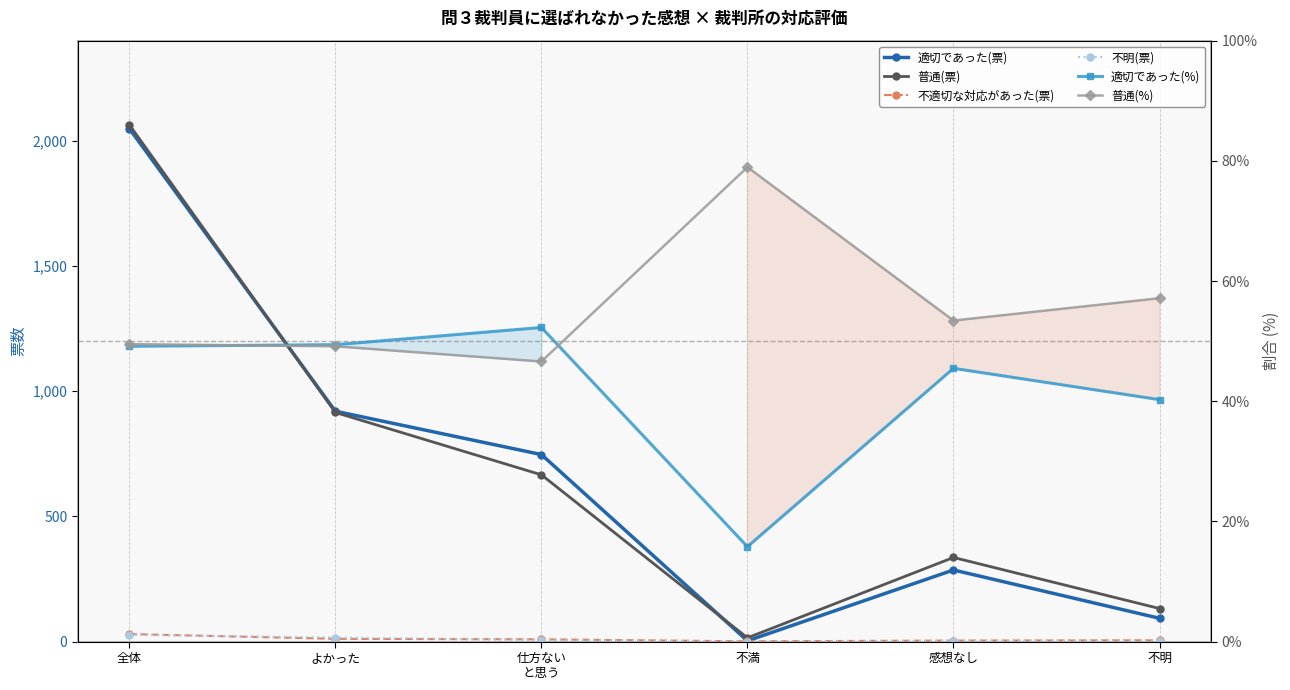

At which category does 不適切な対応があった(票) reach its first local valley?

不満